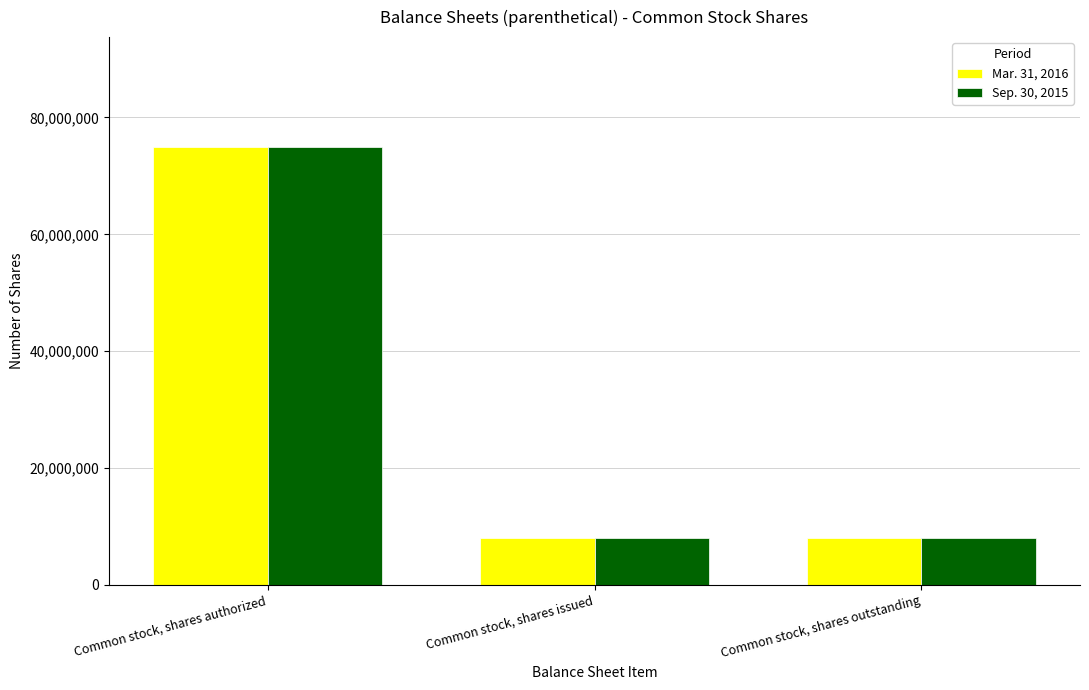

Reading left to right, list all the values displayed in this chart.

Mar. 31, 2016: Common stock, shares authorized=75000000	Common stock, shares issued=8000000	Common stock, shares outstanding=8000000
Sep. 30, 2015: Common stock, shares authorized=75000000	Common stock, shares issued=8000000	Common stock, shares outstanding=8000000